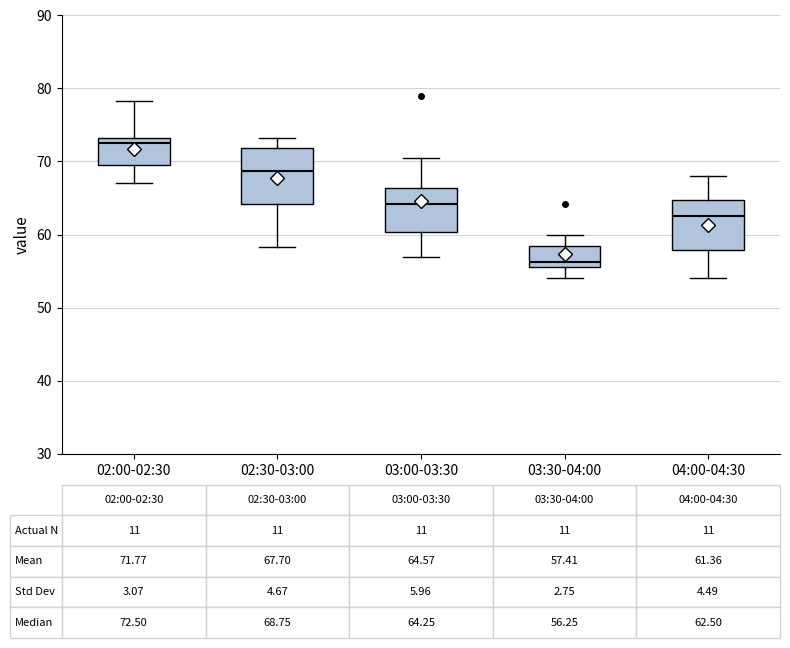

Which box's median line is the highest?

02:00-02:30